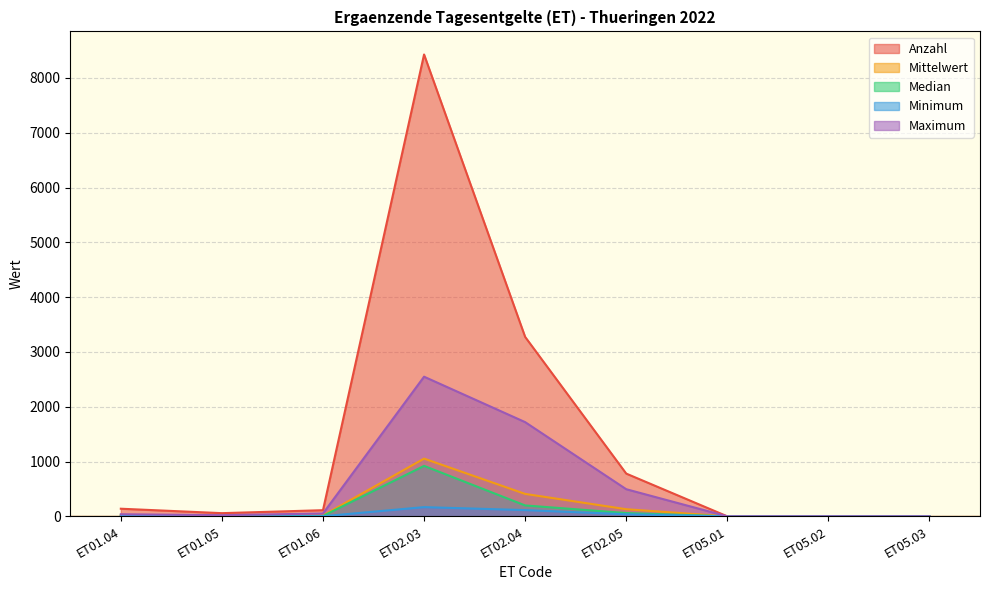

At which category does Median reach its first local peak?

ET02.03